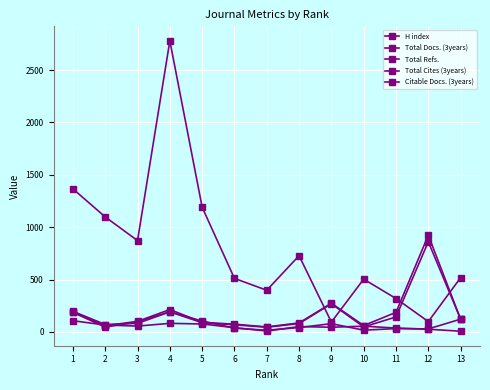

Is this an area chart (filled region under the line)?

No